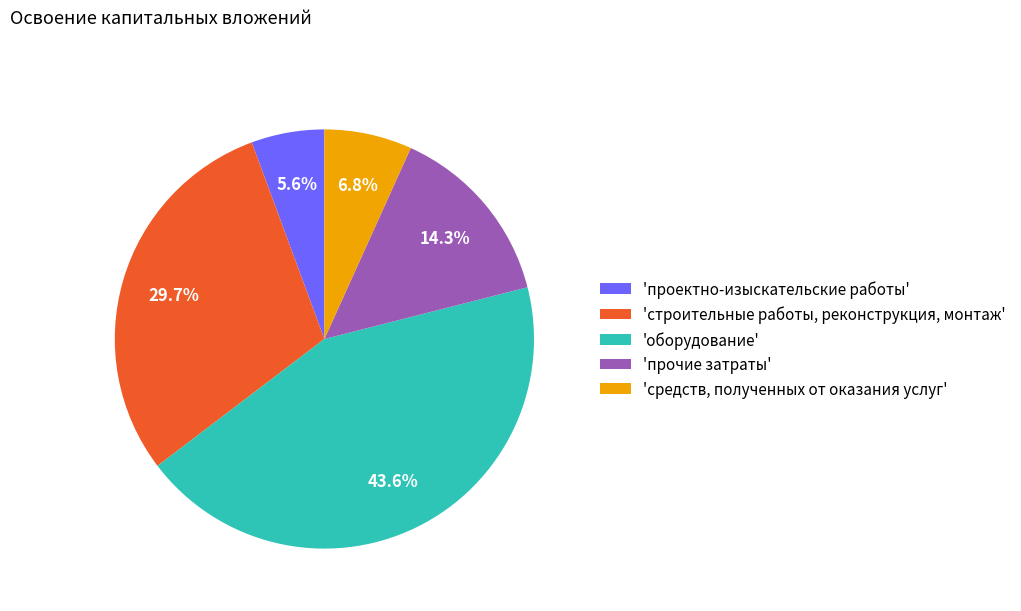

How many segments does this pie chart have?

5